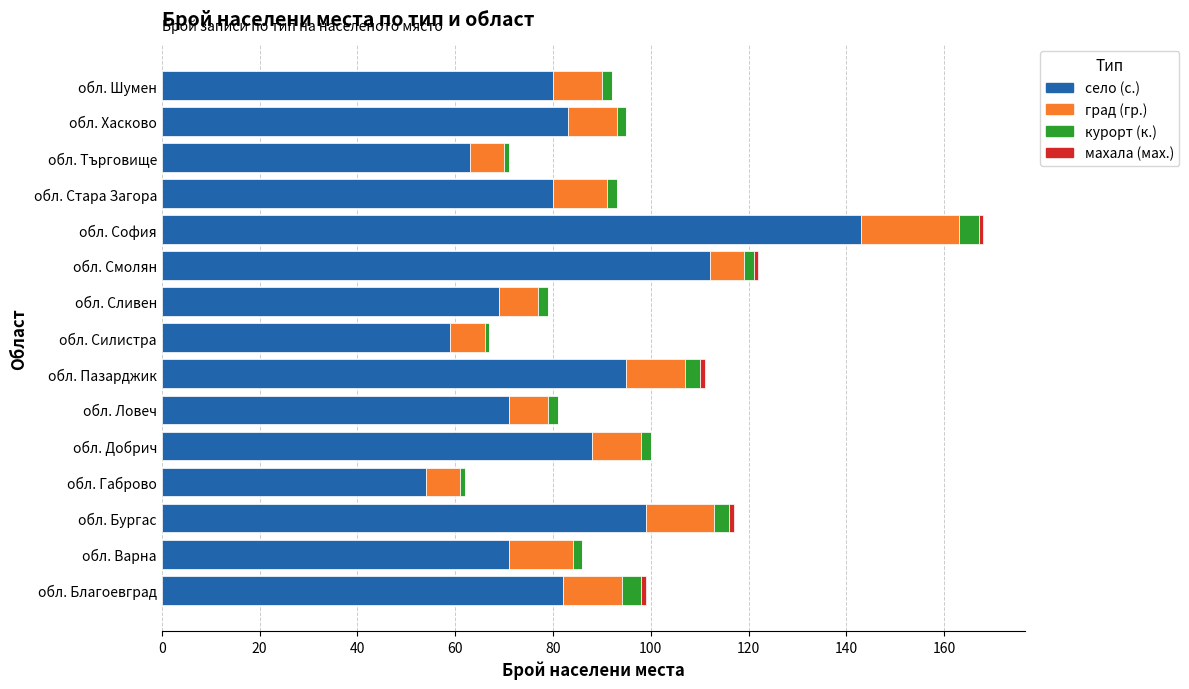

At which category is the sum across all series the highest?

обл. София